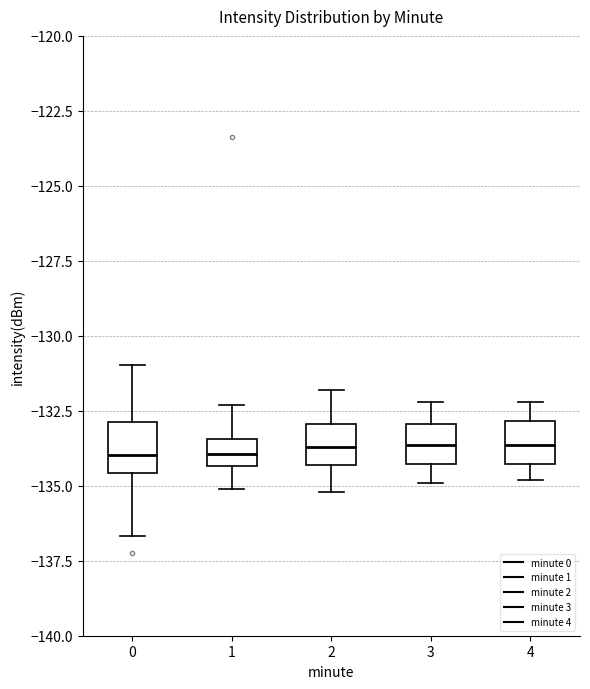

Reading left to right, transcribe this box plot: for each box, give where its median line is, the range the box spans, and where its two whiskers end, as read against the y-axis. The values are not printed on the chart, so give them approximately, as read against the axis.

0: median -134.0, box -134.5 to -133.0, whiskers -136.5 to -131.0
1: median -134.0, box -134.5 to -133.5, whiskers -135.0 to -132.5
2: median -133.5, box -134.5 to -133.0, whiskers -135.0 to -132.0
3: median -133.5, box -134.5 to -133.0, whiskers -135.0 to -132.0
4: median -133.5, box -134.5 to -133.0, whiskers -135.0 to -132.0